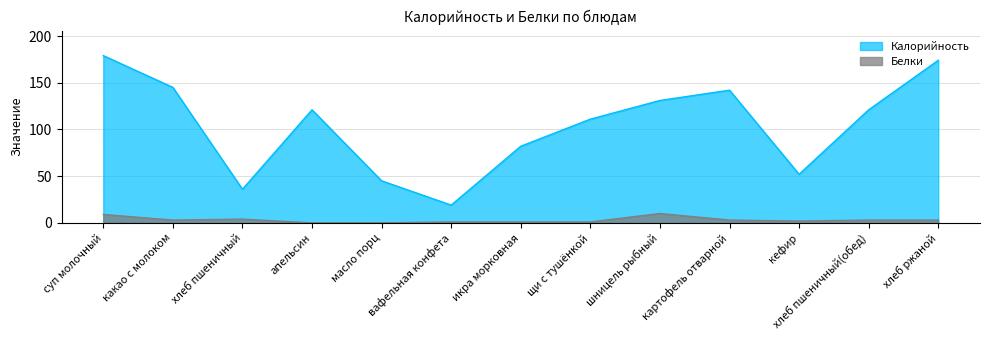

Which label corresponds to the smallest value in the chart?

апельсин